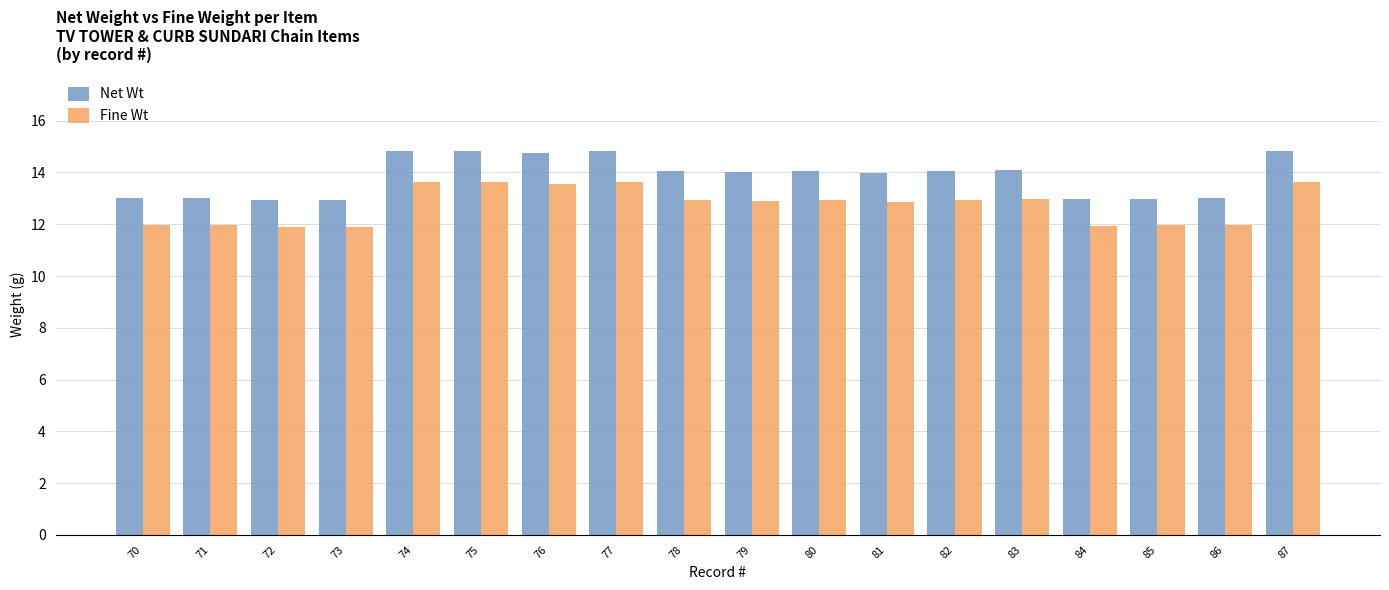

The Net Wt series shows 14.8 at 76. True or false?

True